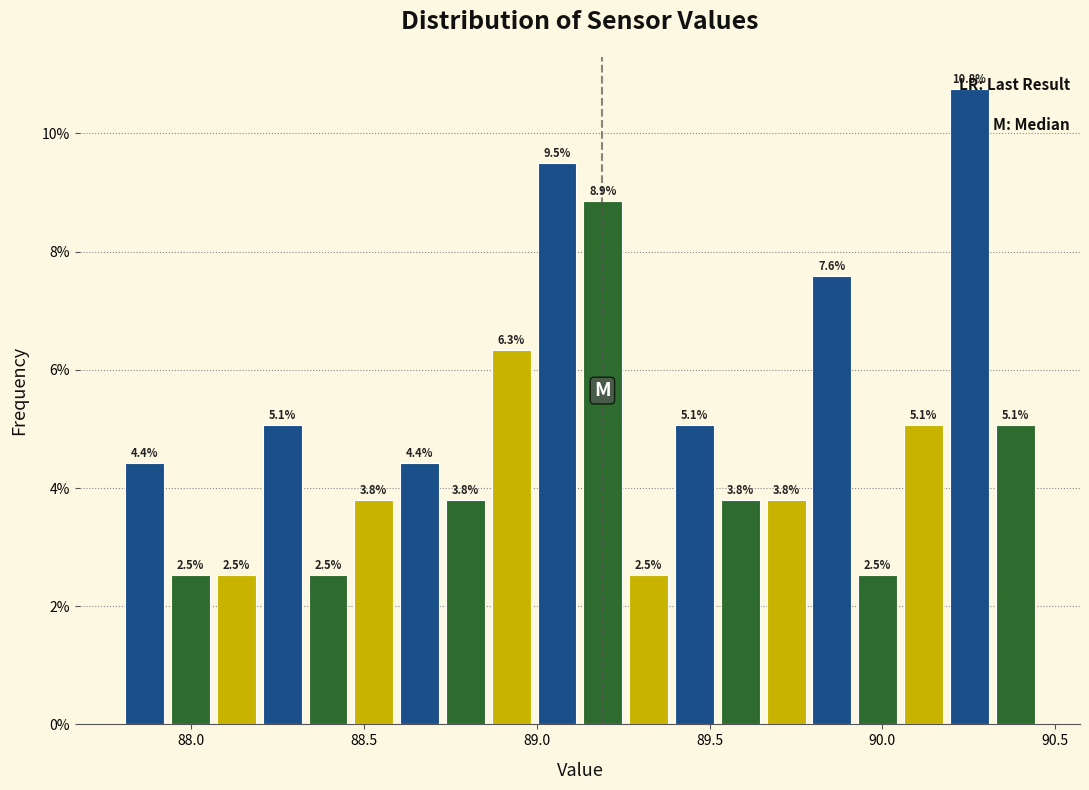

Read against the x-axis, roughly where is the centre of the tallest bar?

90.25